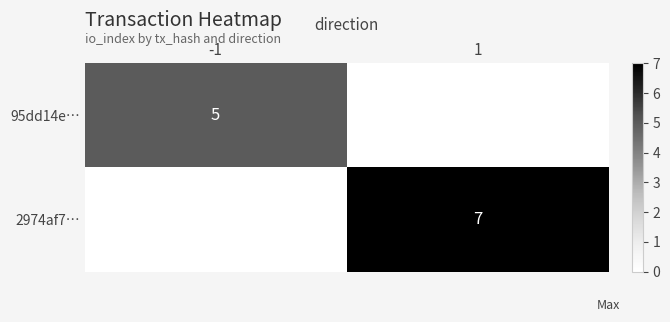

Is it true that 2974af7… equals 11 at 1?

False